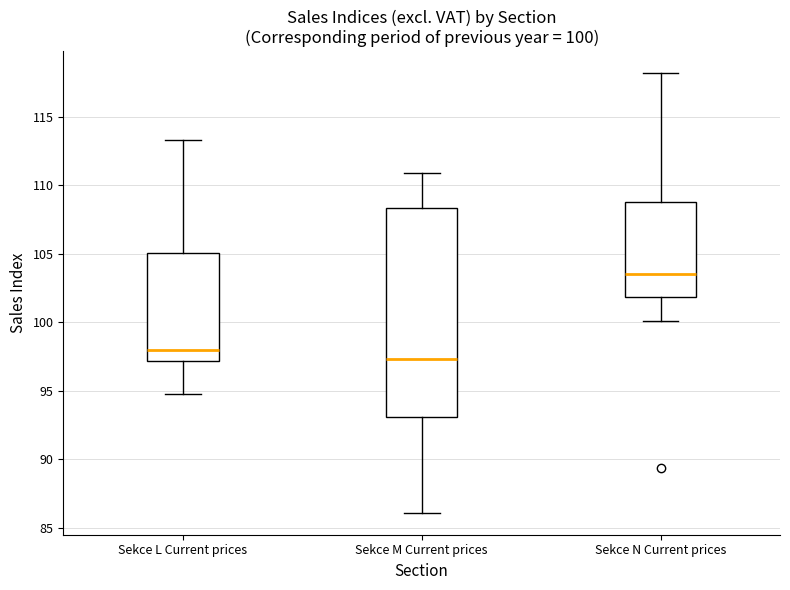

Comparing the boxes themselves (not the whiskers), which one is the tallest?

Sekce M Current prices